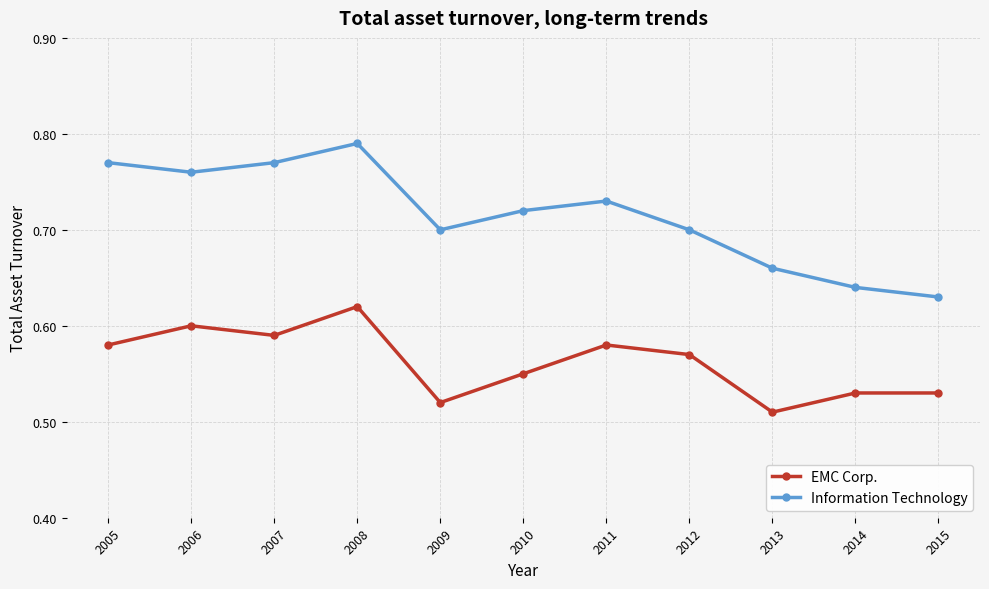

List the series in order of their overall mean, lowest first.

EMC Corp., Information Technology